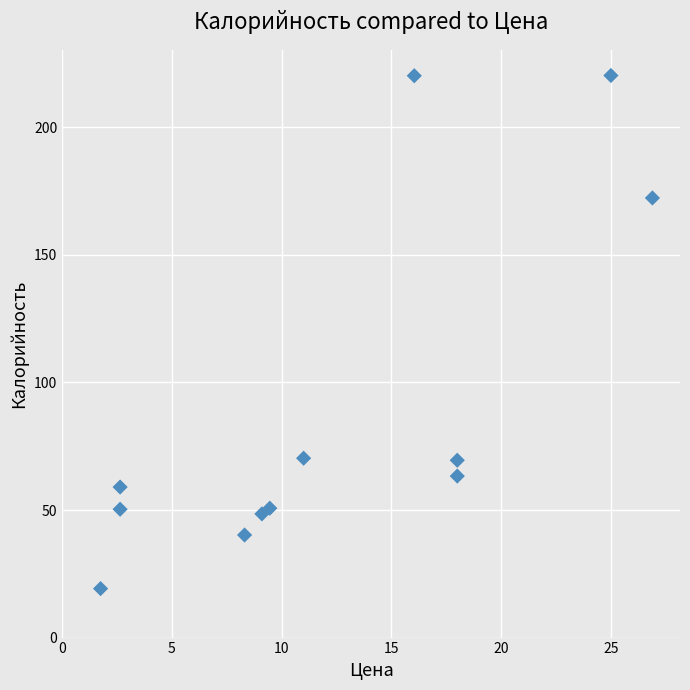

What is the average Y value?

90.3